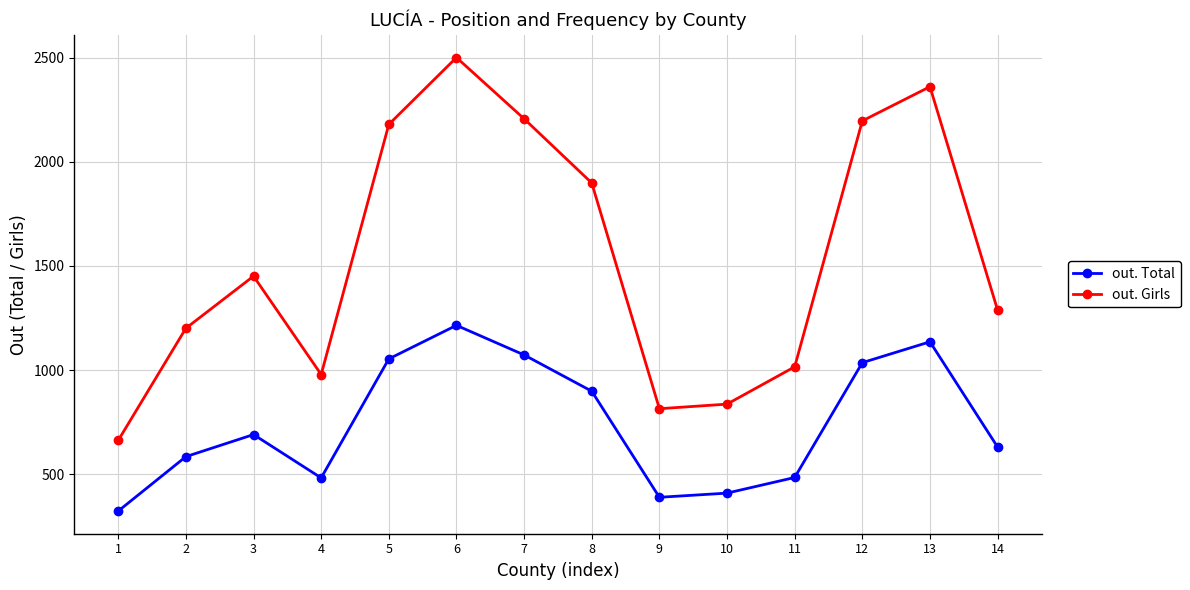

True or false: out. Total and out. Girls cross at least once.

False